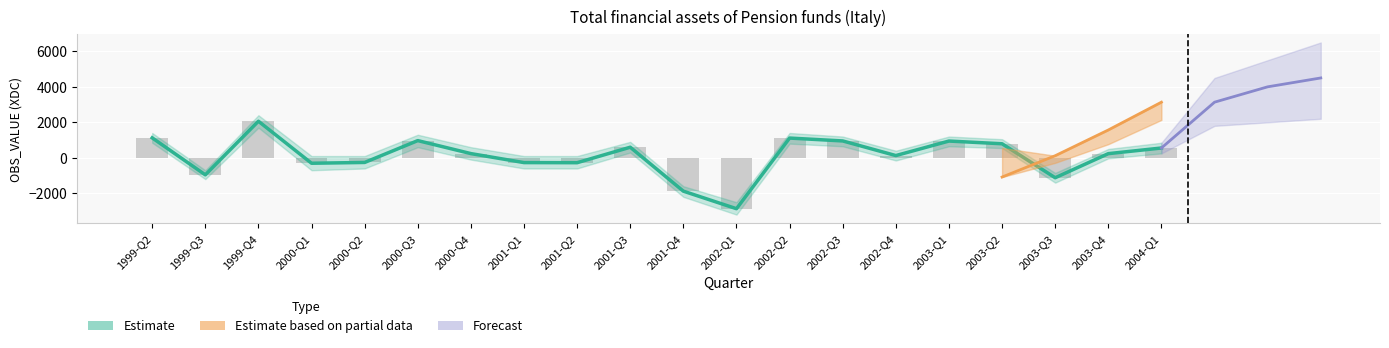

How many data points are less than 238?

10